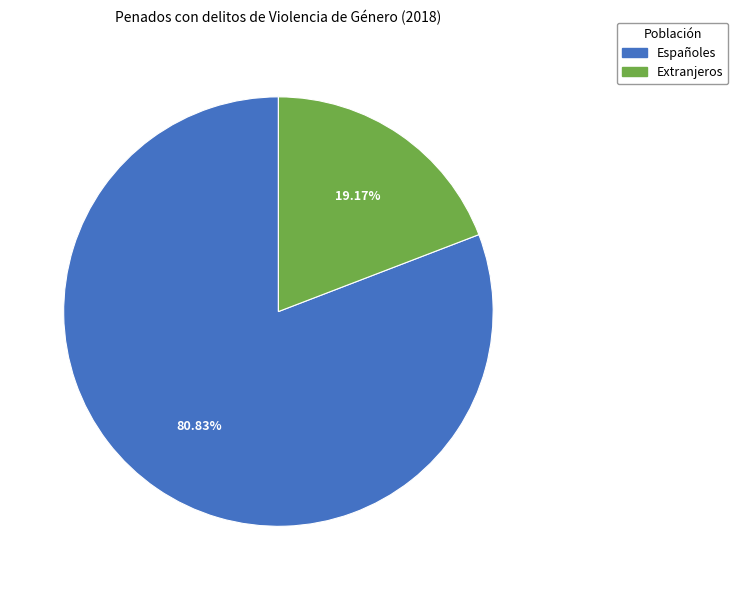

Rank the categories by value from lowest to highest.

Extranjeros, Españoles